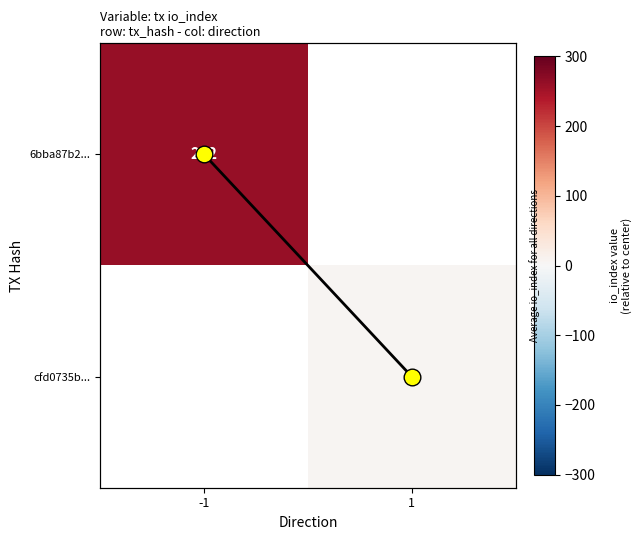

Which category has the highest value across all series?

-1